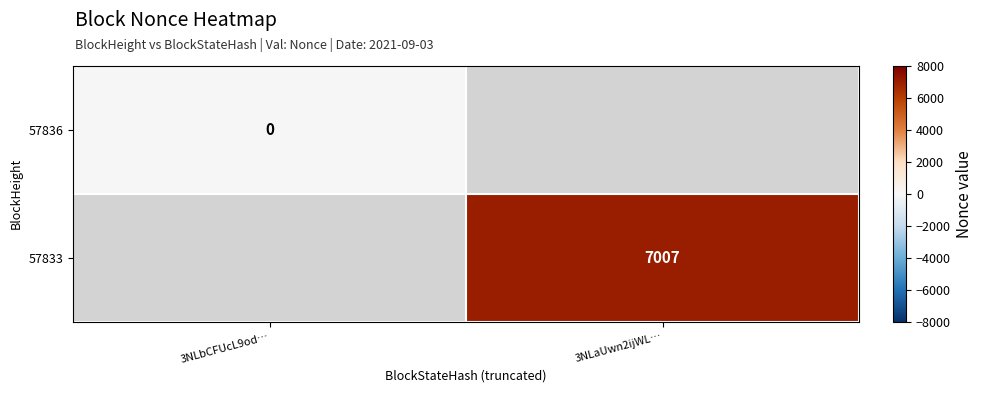

True or false: 57833 has a value of 7007 at 3NLaUwn2ijWL….

True